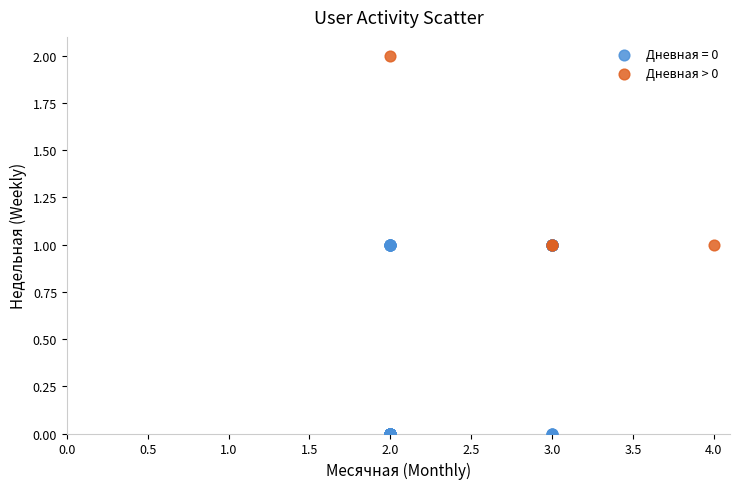

Which series contains the lowest Y value?

Дневная = 0